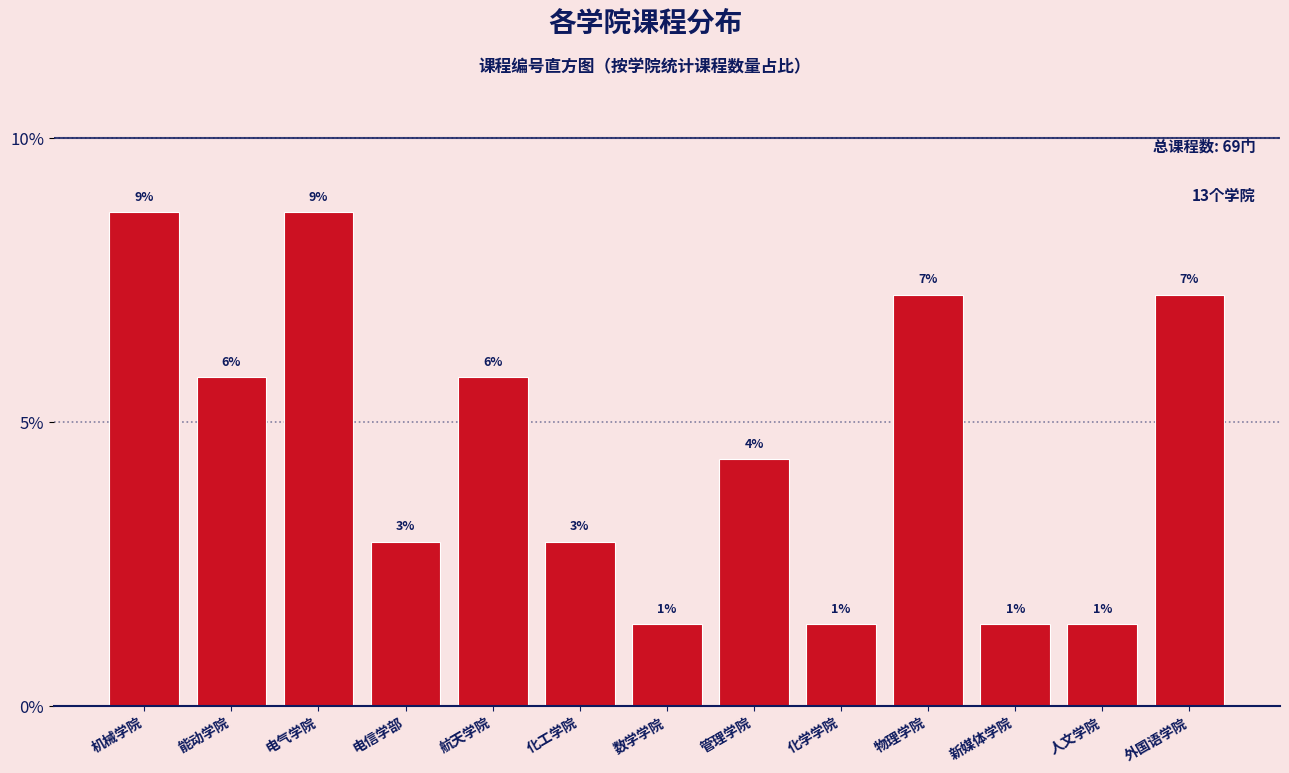

How many bars are there in total?

13